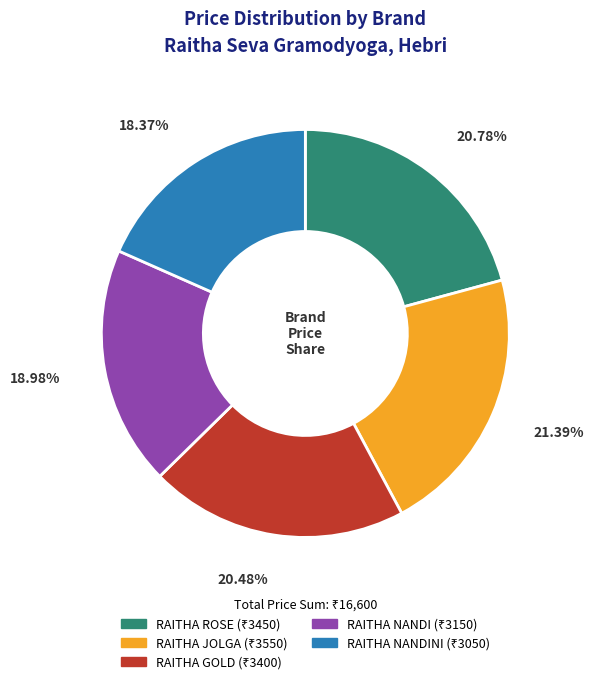

How many segments does this pie chart have?

5